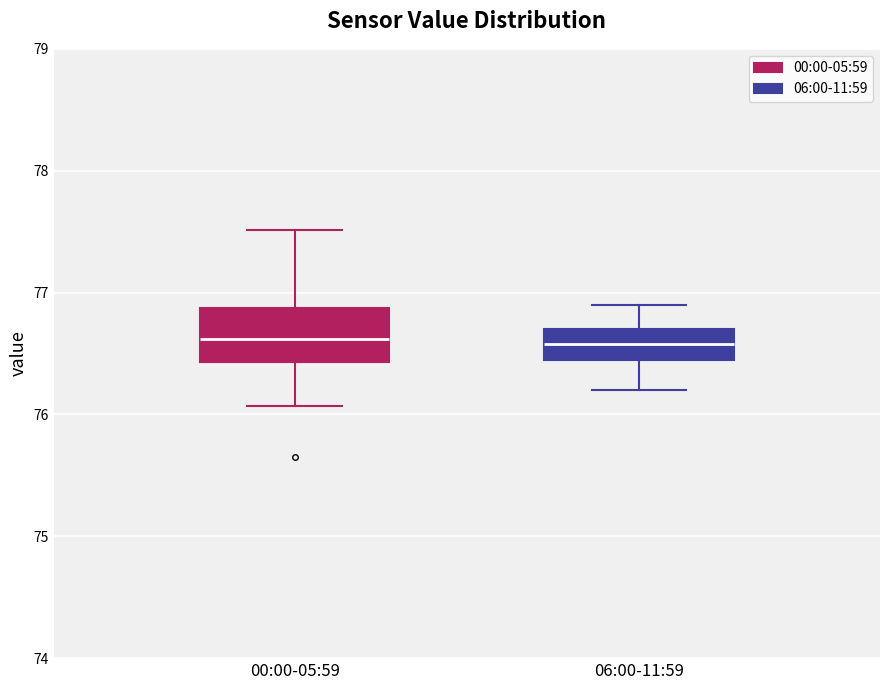

Which box is the tallest, from its lower edge to its upper edge?

00:00-05:59